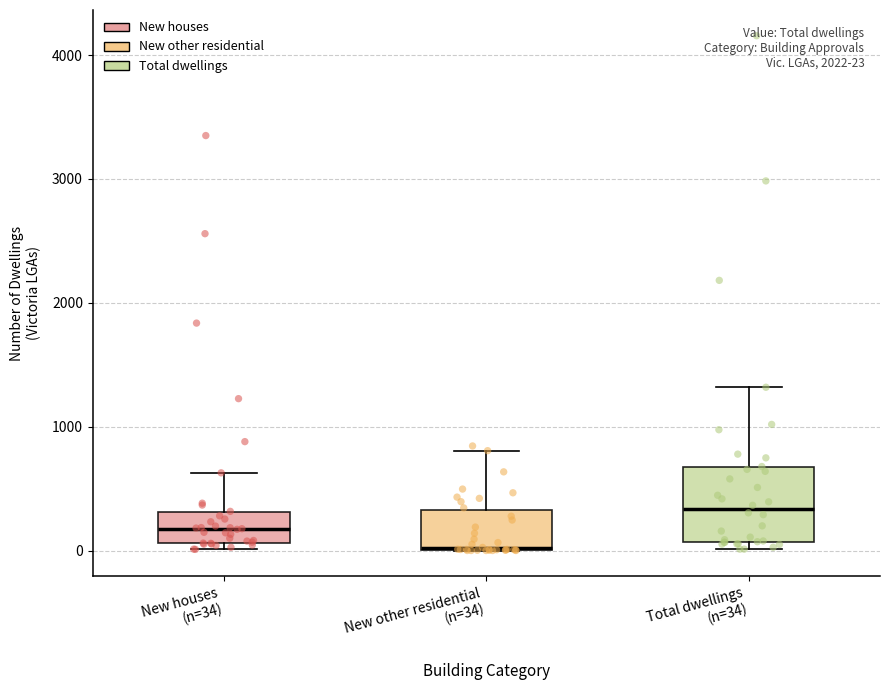

Comparing the boxes themselves (not the whiskers), which one is the tallest?

Total dwellings (n=34)